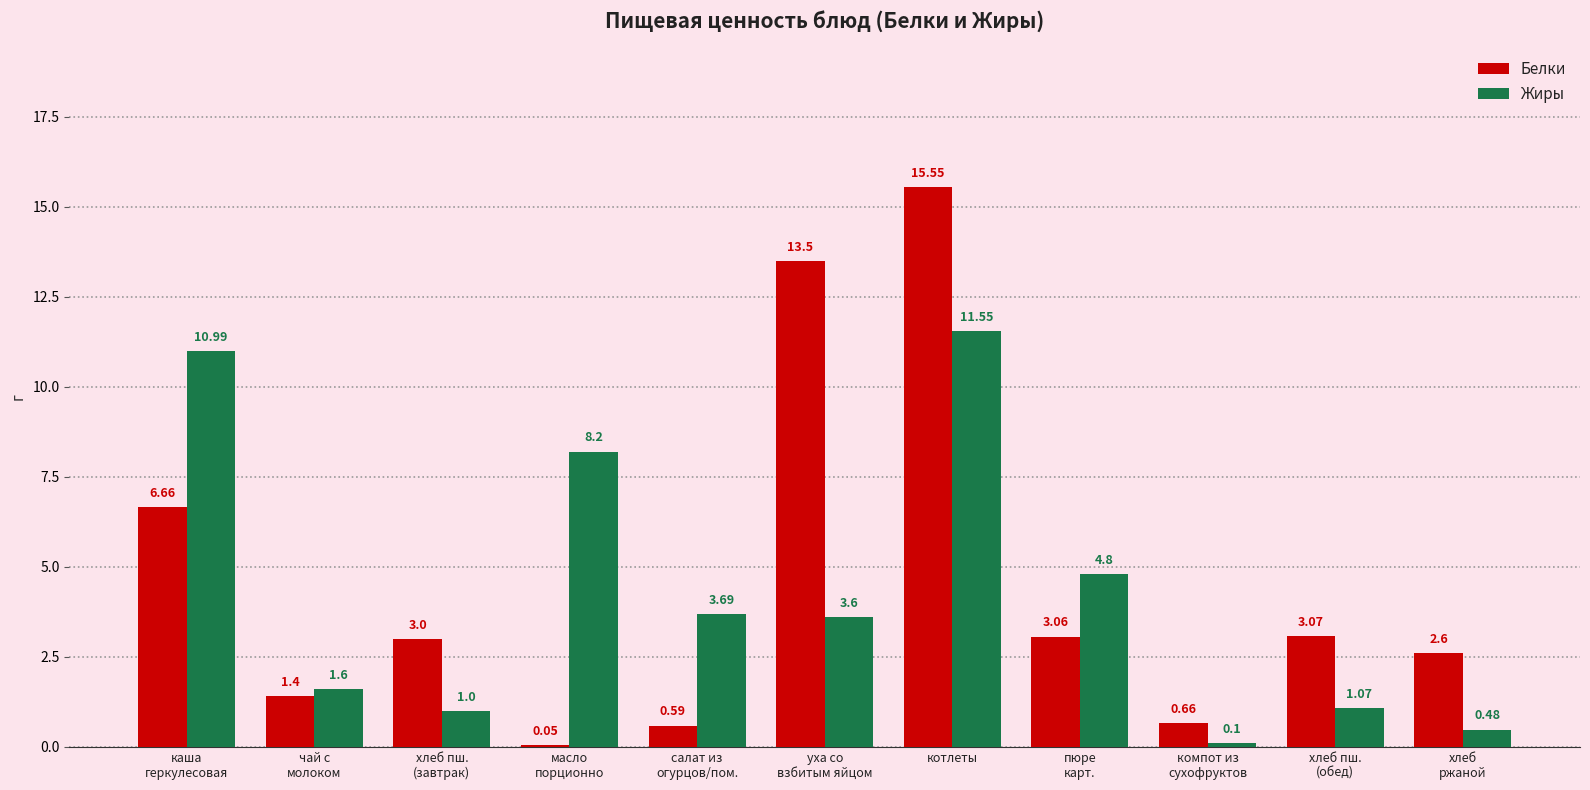

Which series has the largest total across all categories?

Белки